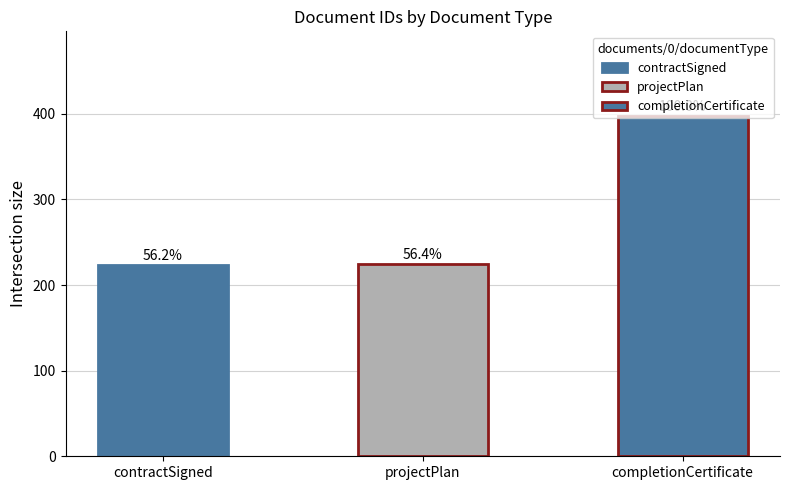

Reading left to right, what are all the values shown in this chart?

223	224	397